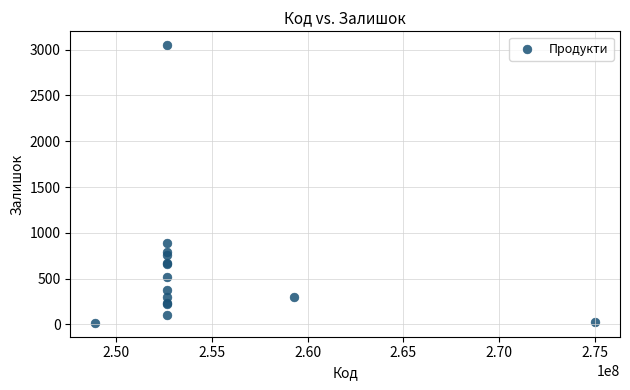

What Y value in the scatter plot is closest to 1532?

894